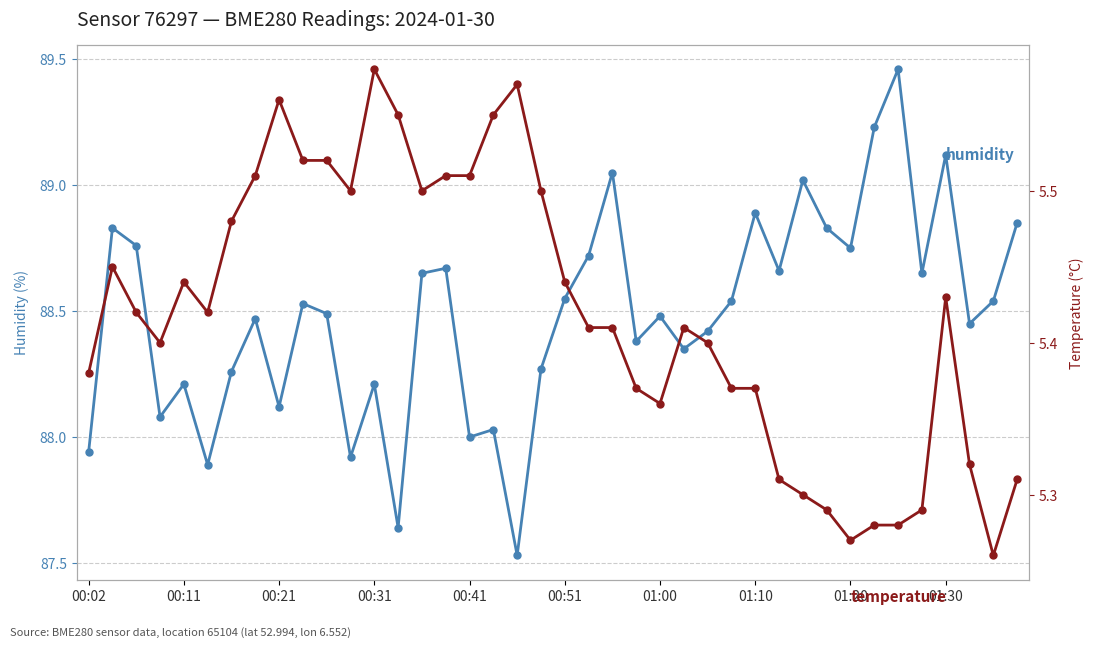

What is the average value of the temperature series?

5.4